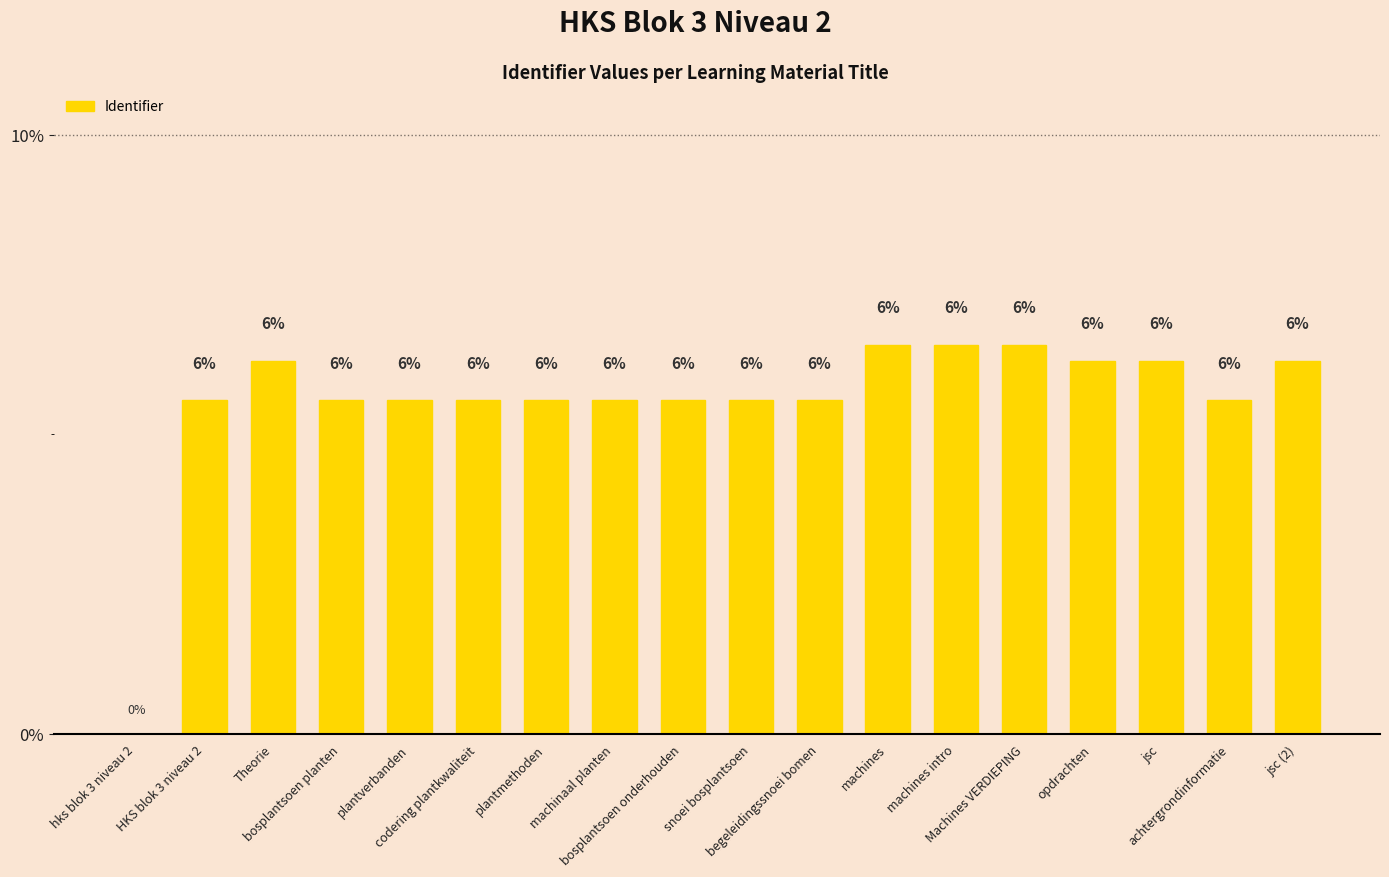

What is the maximum value shown in the chart?

6.5